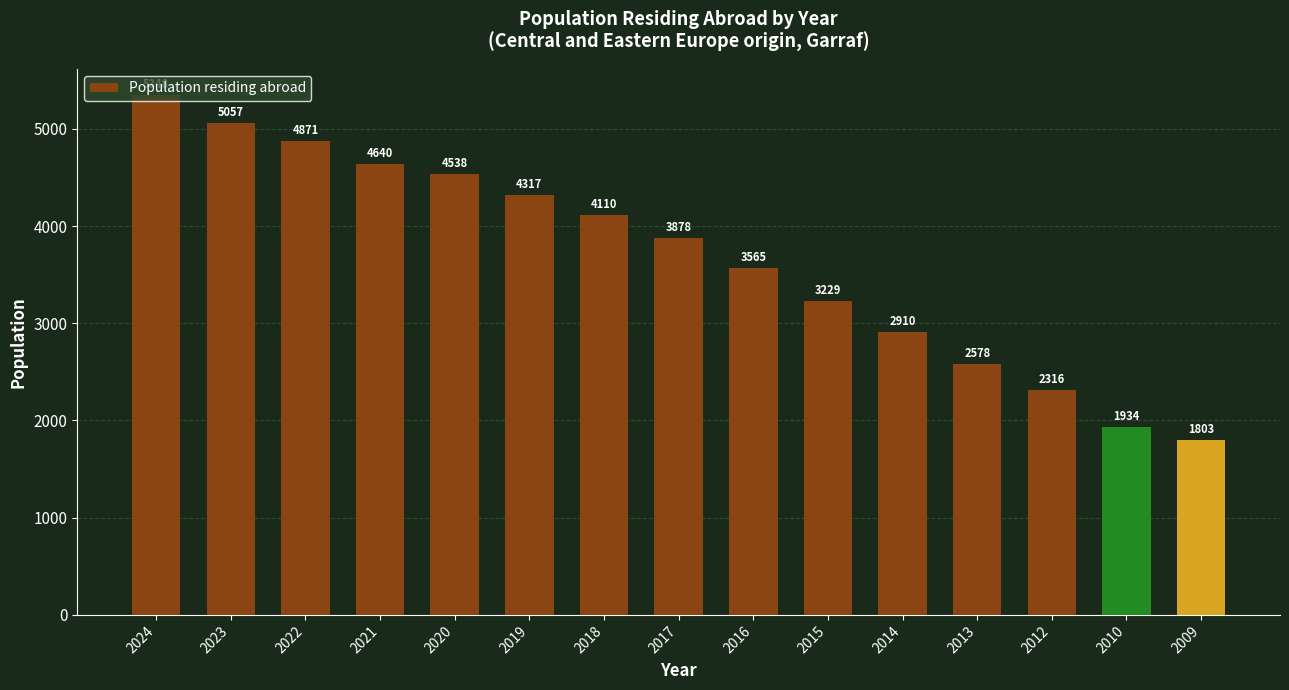

Which has a higher value, 2020 or 2024?

2024